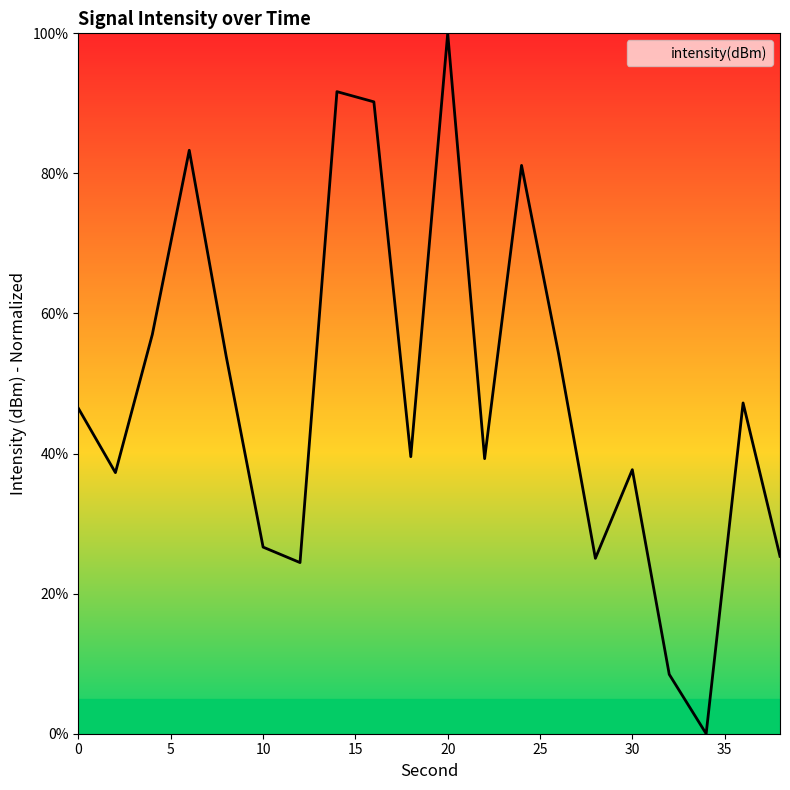

What is the maximum value shown in the chart?

100.0